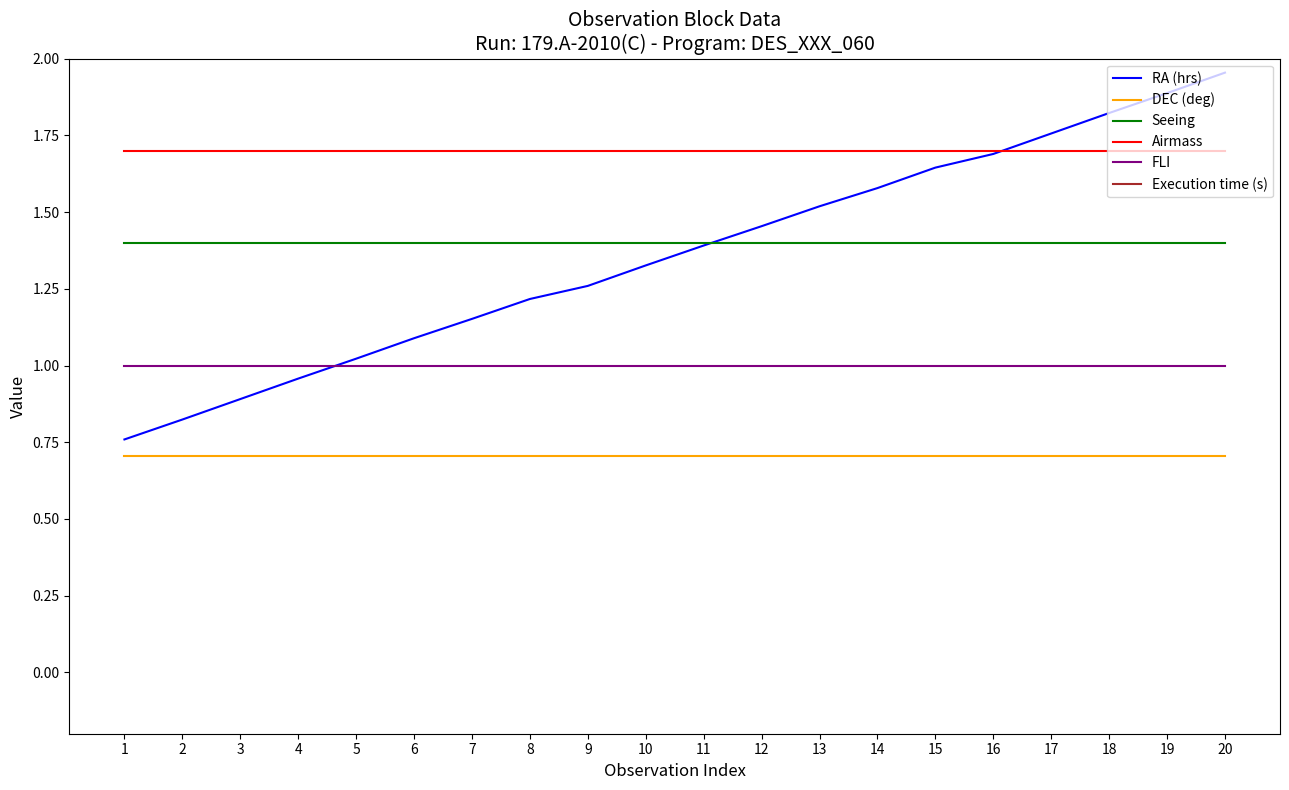

Between 3 and 16, which series saw the biggest shift?

RA (hrs)